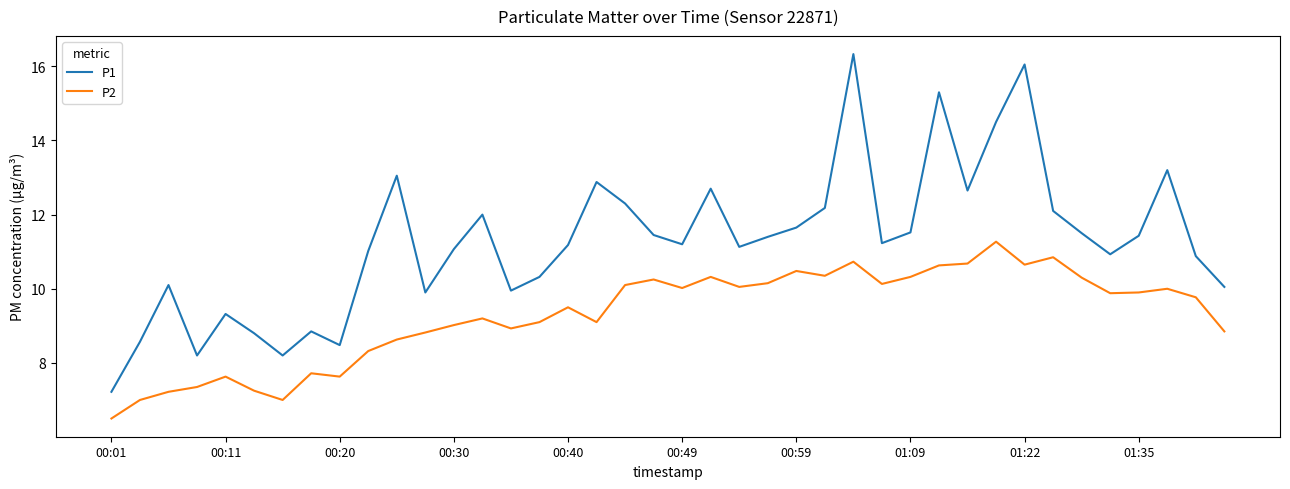

What is the maximum value shown in the chart?

16.3